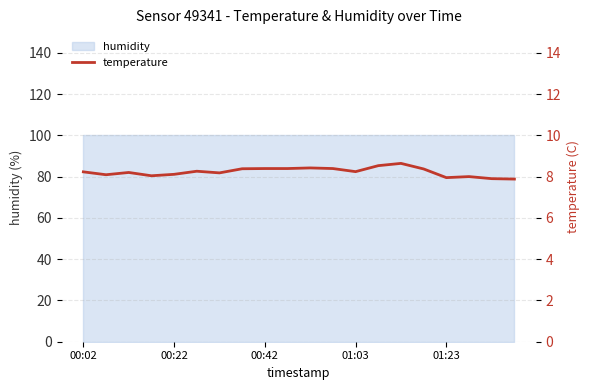

What is the change in value from 13 to 15?

-0.2